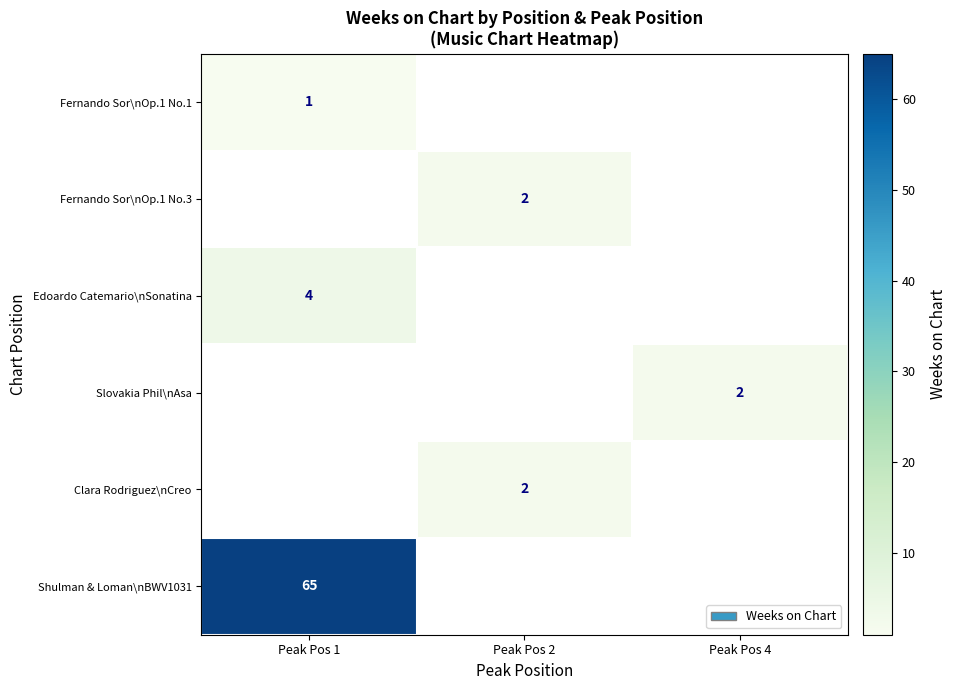

Is it true that Slovakia Phil\nAsa equals 2 at Peak Pos 4?

True